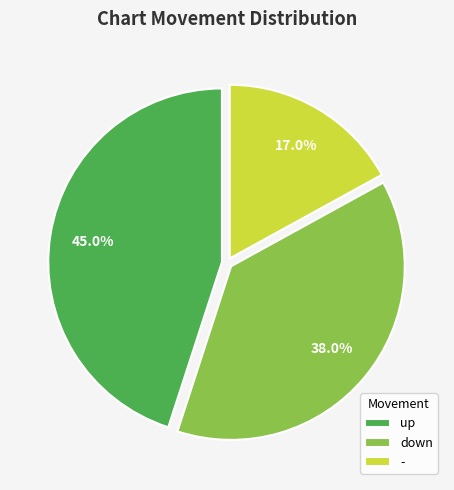

Does - account for over 50% of the chart?

No